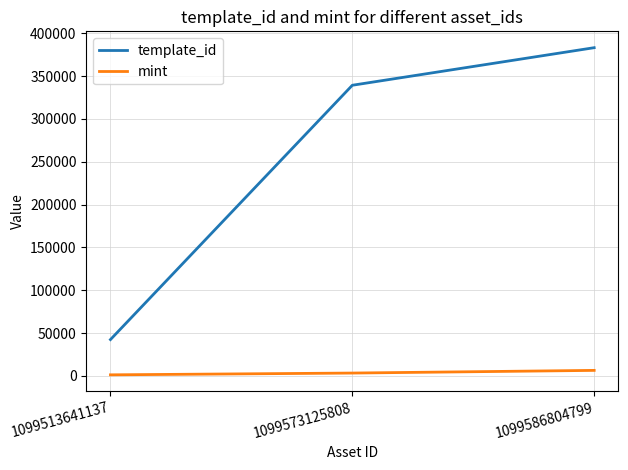

What are all the series names shown in the legend?

template_id, mint